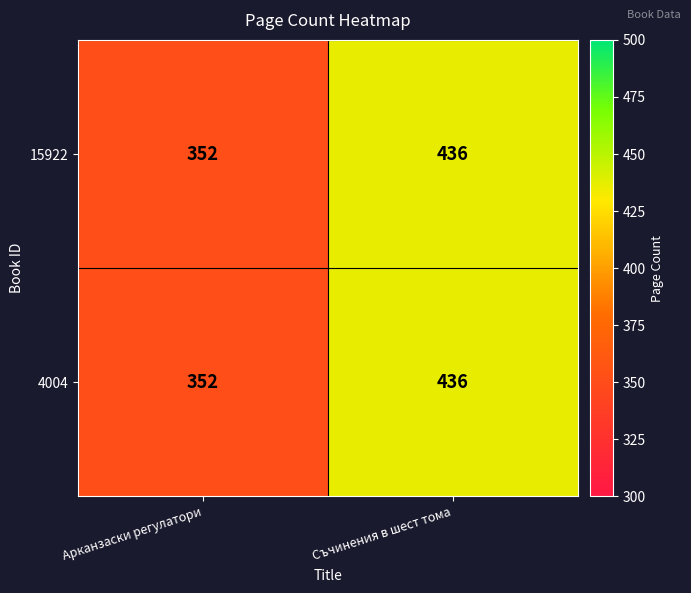

What is the sum of all 15922 values?

788